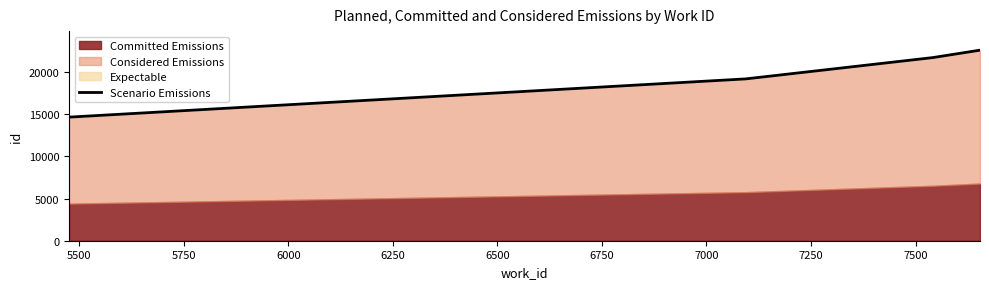

What is the smallest value displayed?

14640